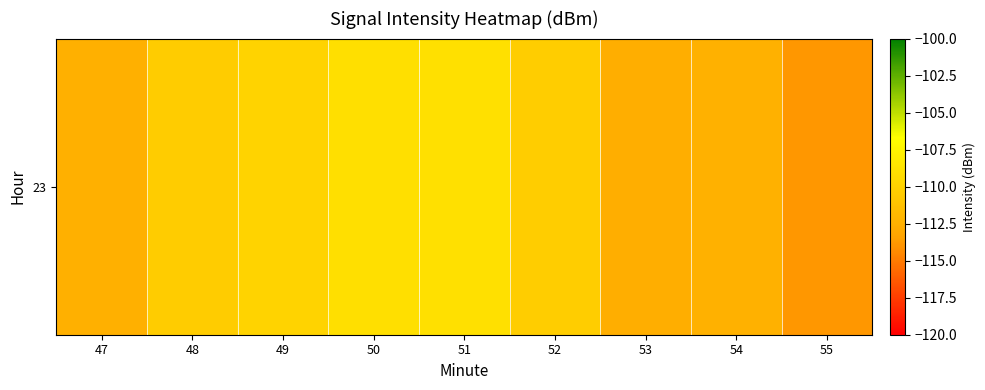

What is the difference between the maximum and minimum values?

5.0